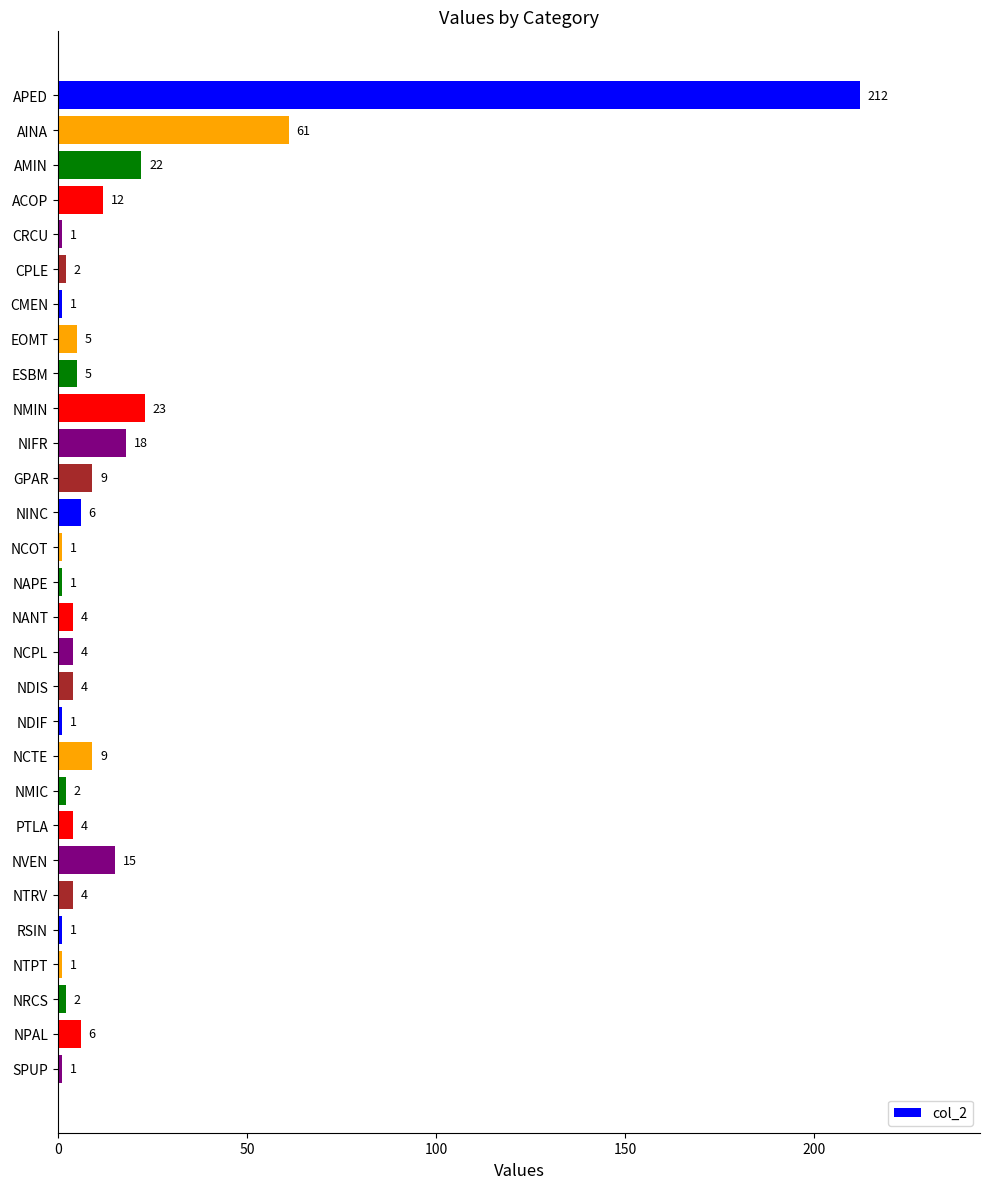

How many data points does each series have?

29